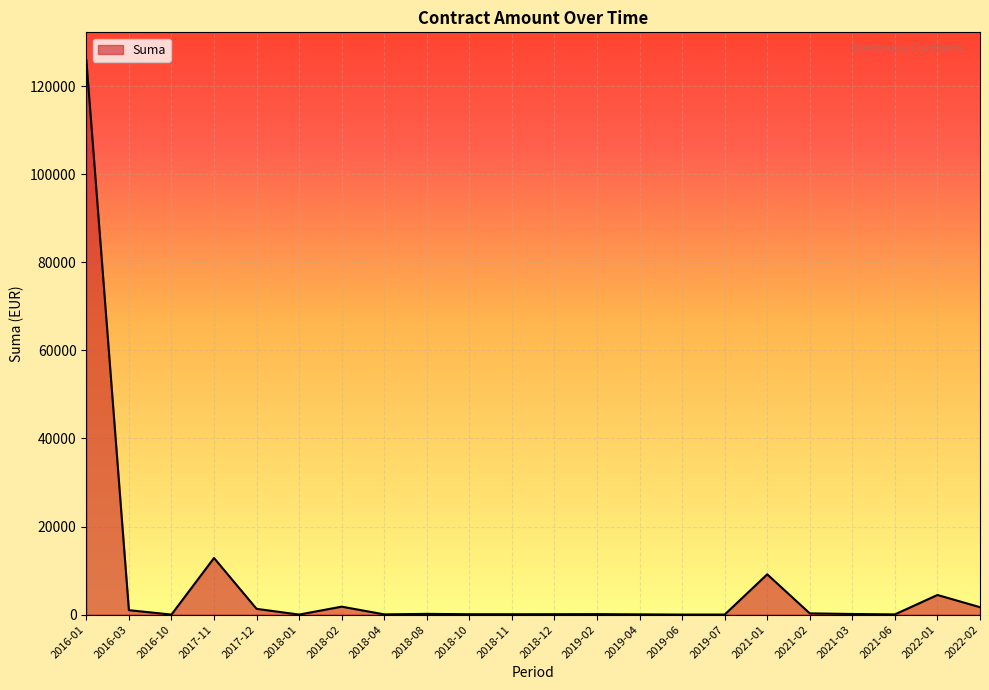

At which category does the chart reach its peak across all series?

2016-01